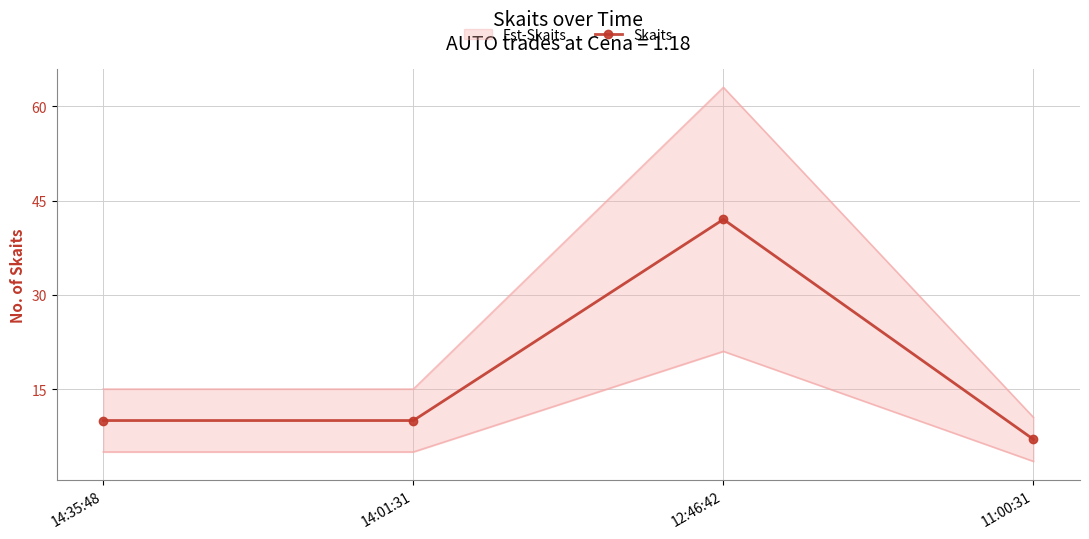

True or false: the data shows 10 at 11:00:31.

False